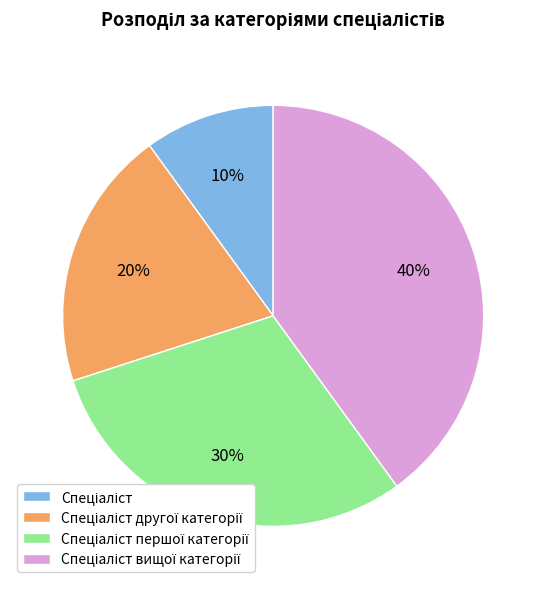

To the nearest percent, what is the average slice percentage?

25%